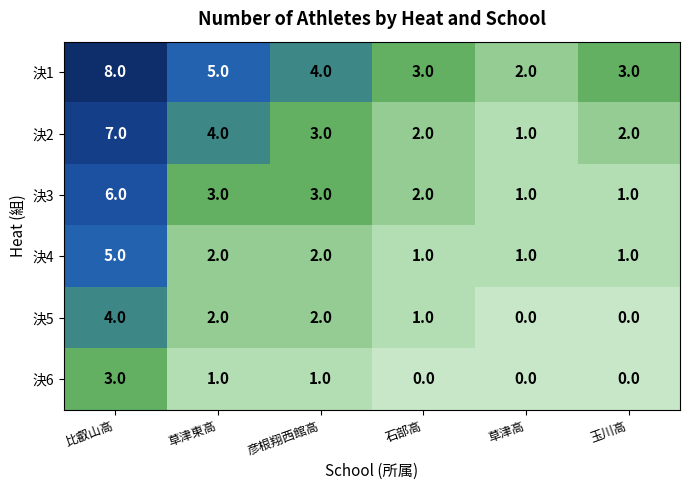

Rank the series by their average value, from lowest to highest.

決6, 決5, 決4, 決3, 決2, 決1